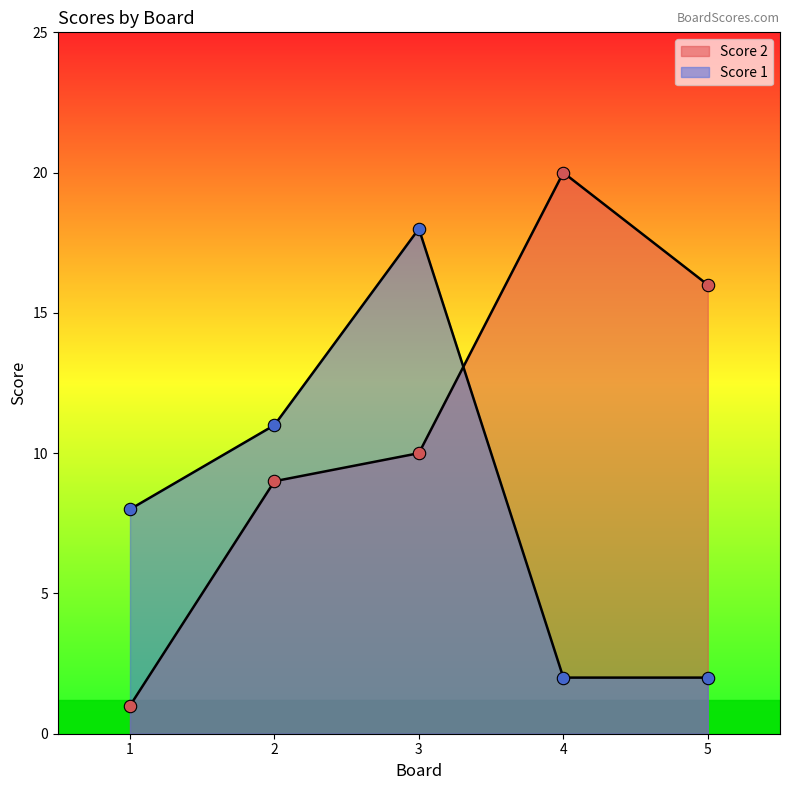

Which series has the largest Y range (max minus min)?

Score 2